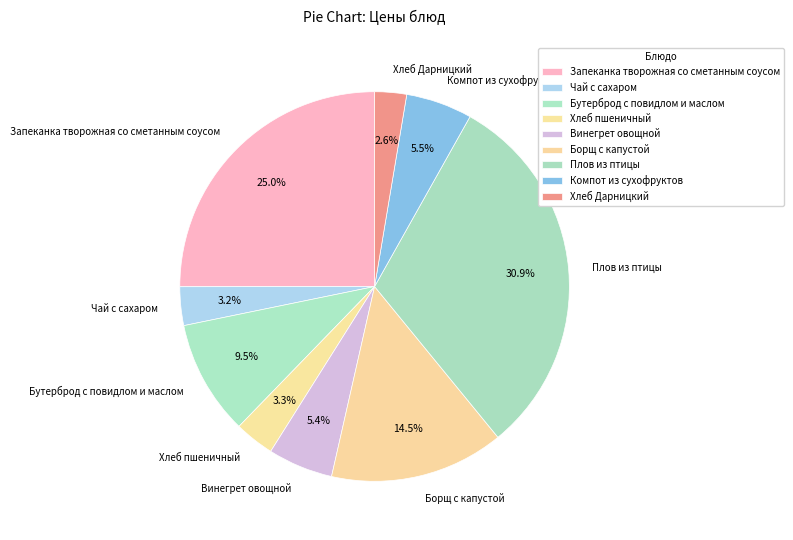

What is the ratio of the value at Плов из птицы to the value at Компот из сухофруктов?

5.6